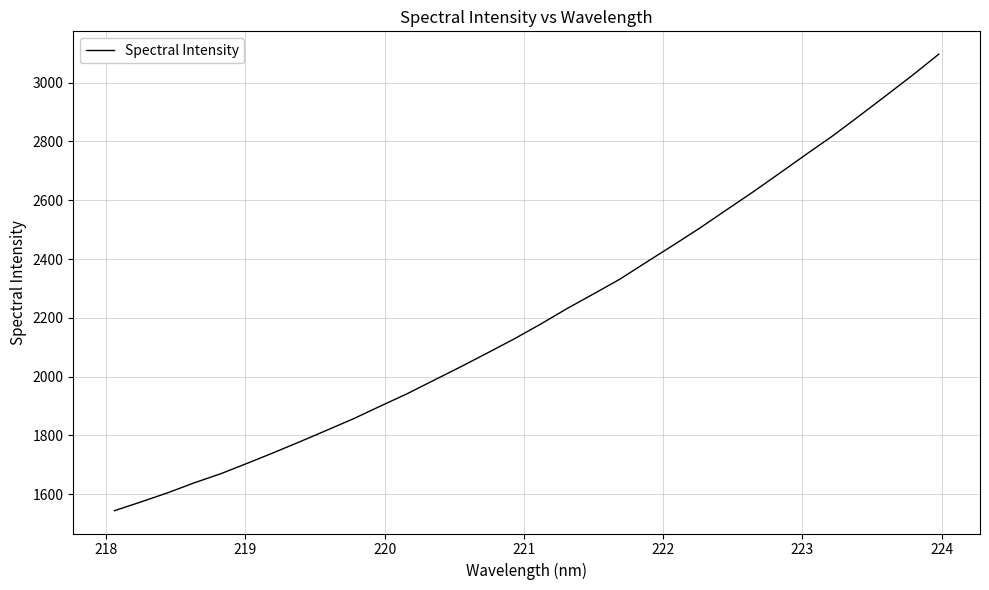

How many lines are shown in the chart?

1